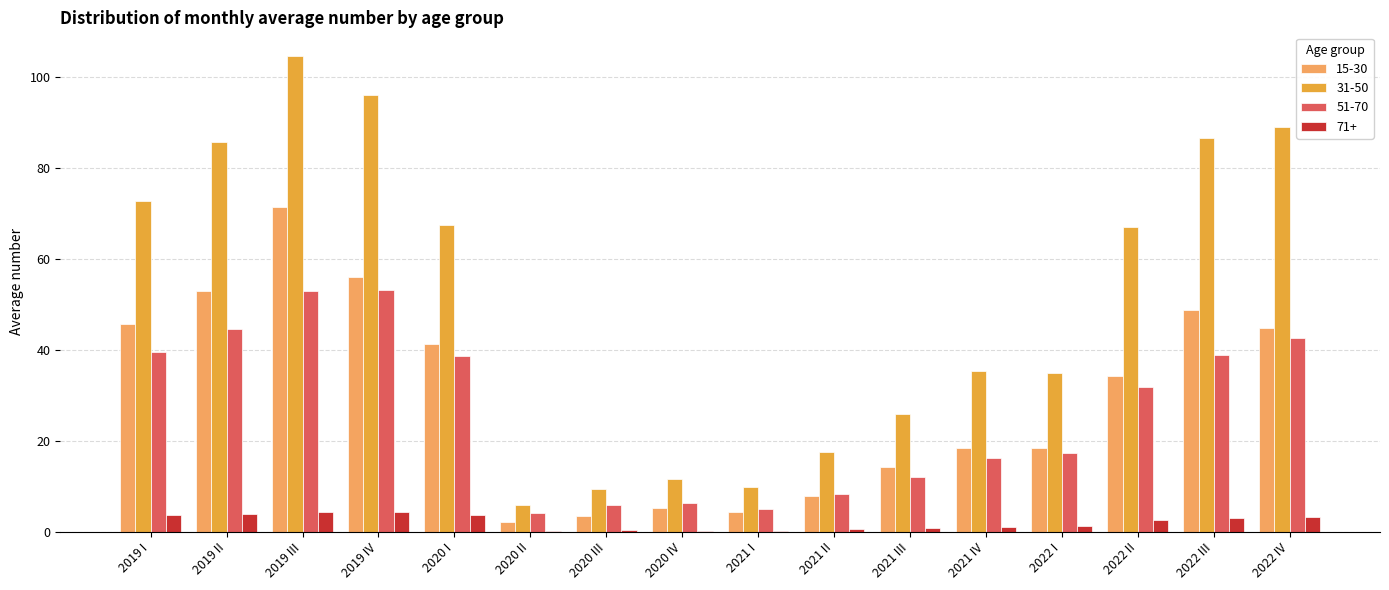

How many series are shown in this chart?

4